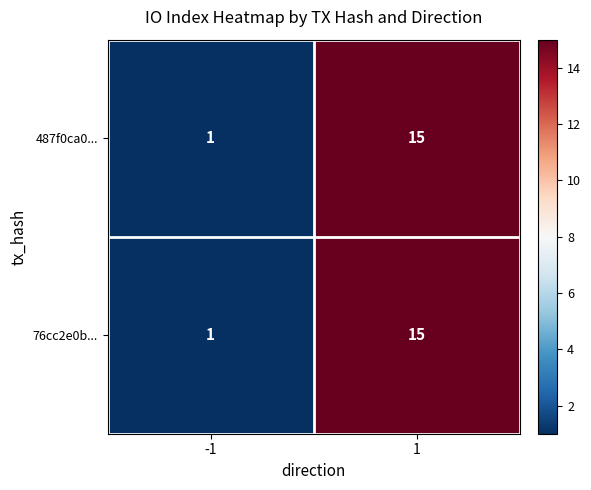

What is the greatest value displayed?

15